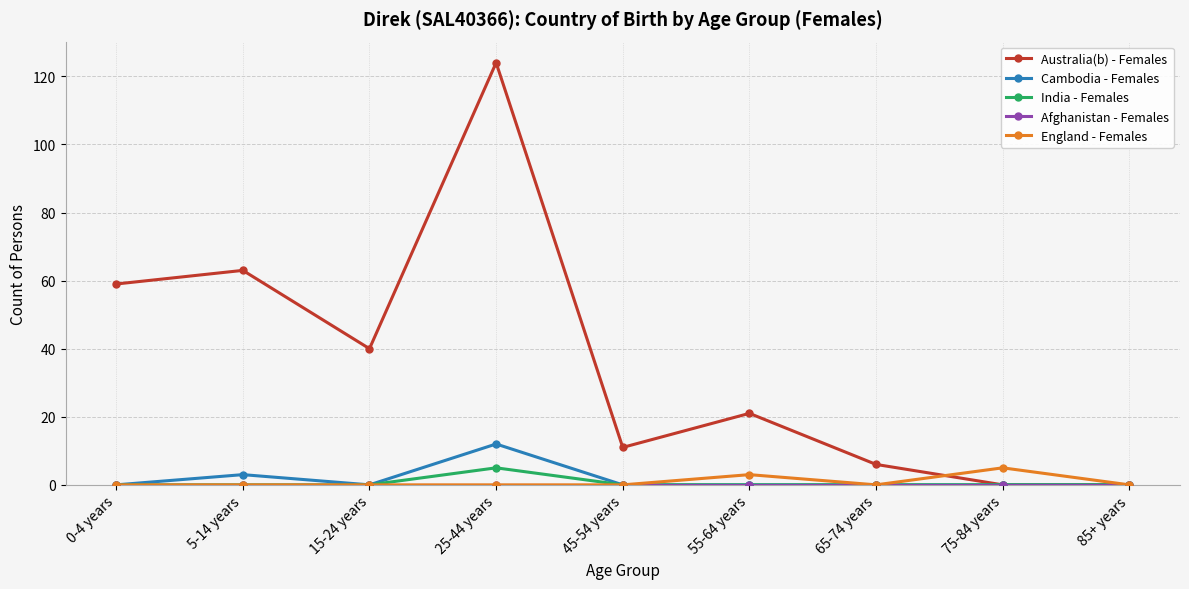

At which category does the chart reach its peak across all series?

25-44 years